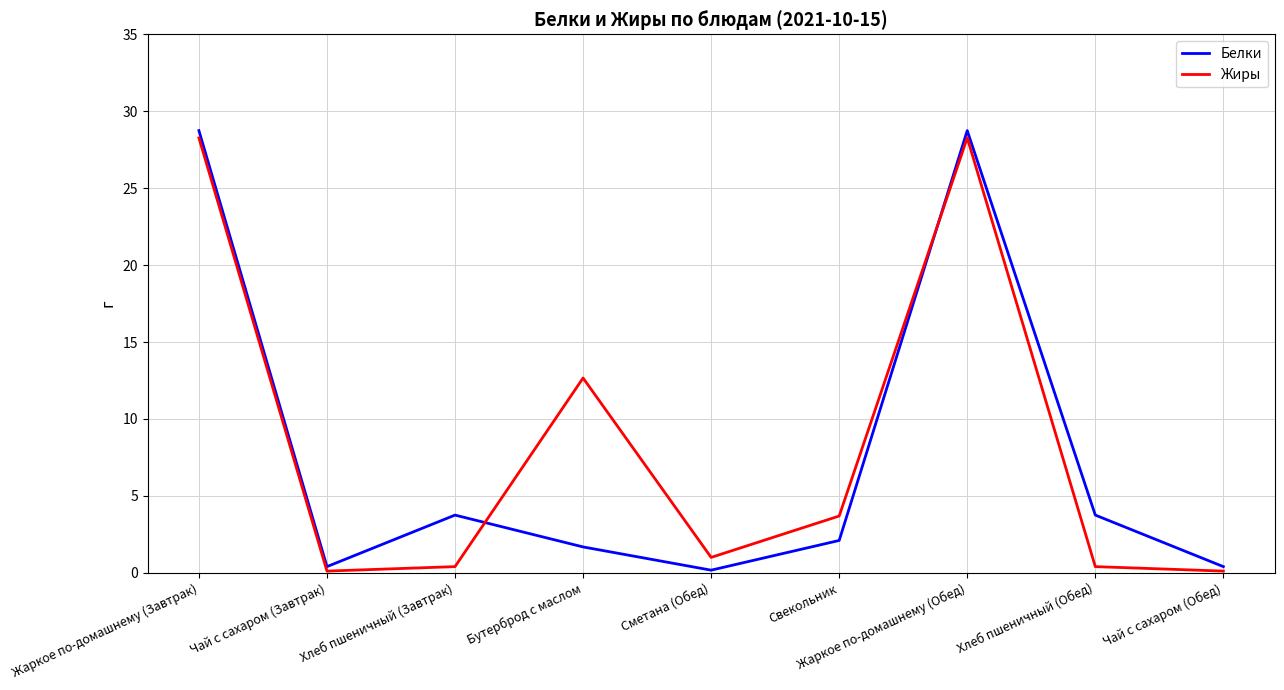

Rank the series at Бутерброд с маслом from lowest to highest value.

Белки, Жиры